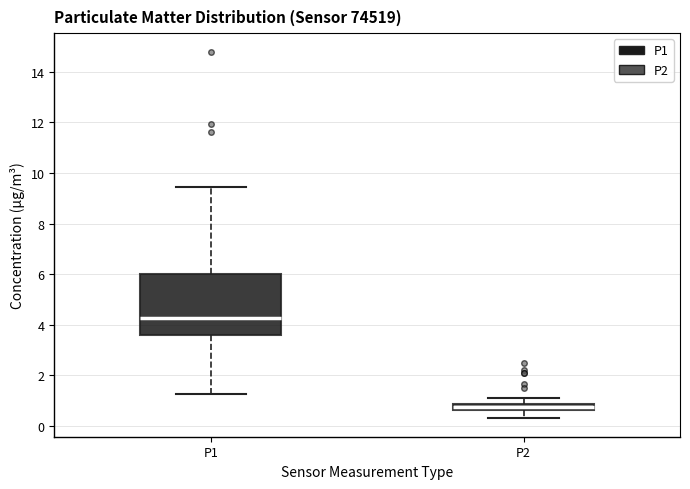

Which box's median line is the lowest?

P2